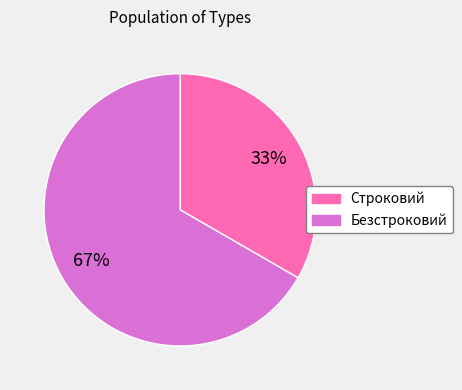

Do Безстроковий and Строковий together represent more than half of the pie?

Yes